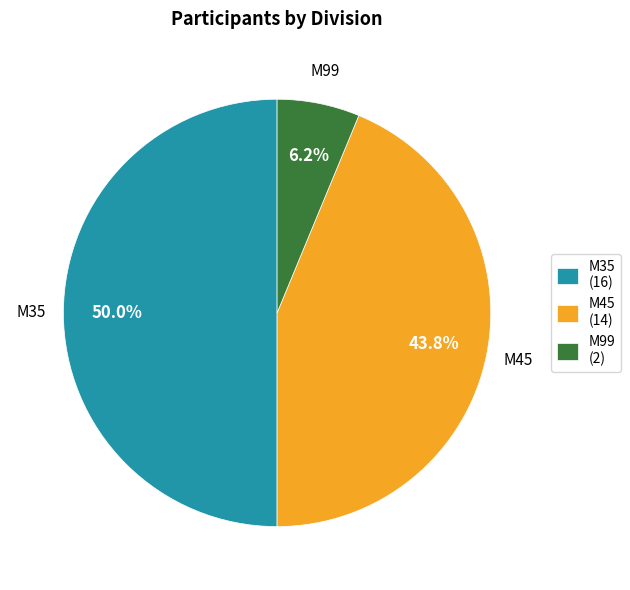

How many slices are in this pie chart?

3